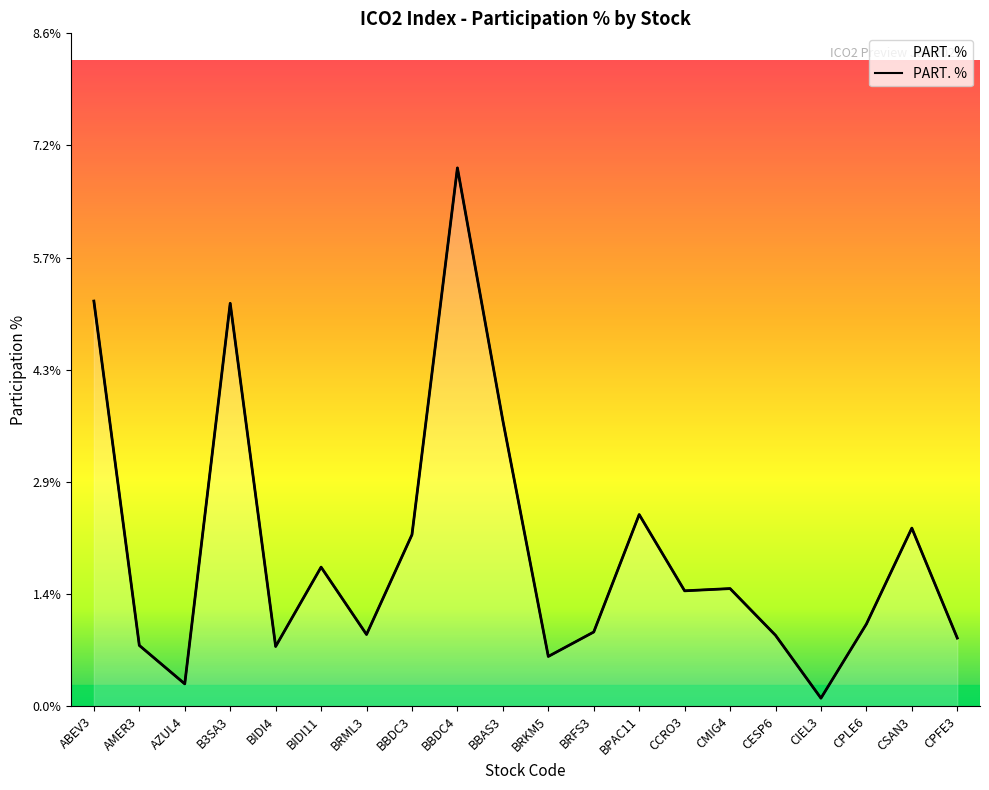

Which has a higher value, CIEL3 or BIDI11?

BIDI11